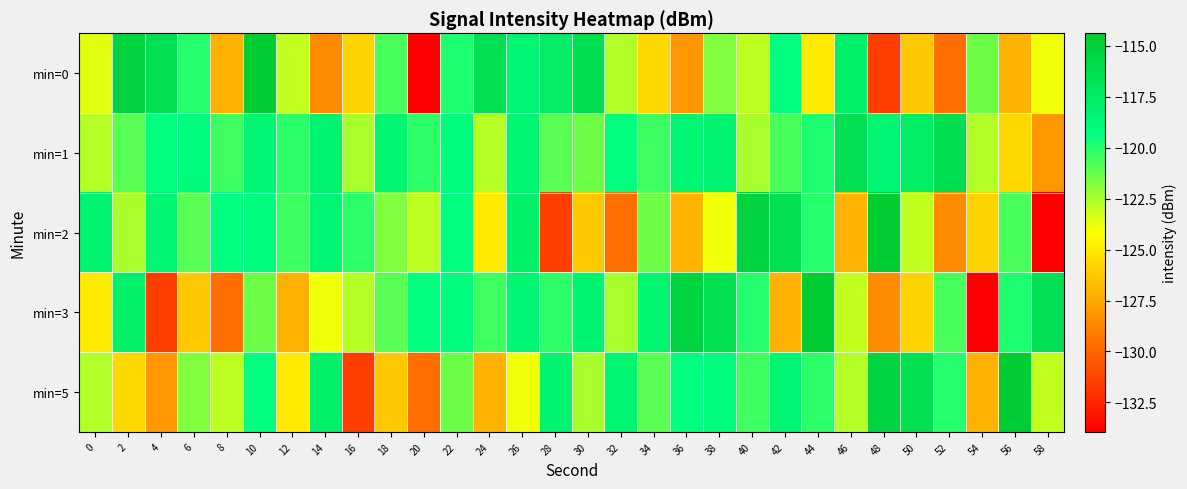

Which series has the largest total across all categories?

min=1